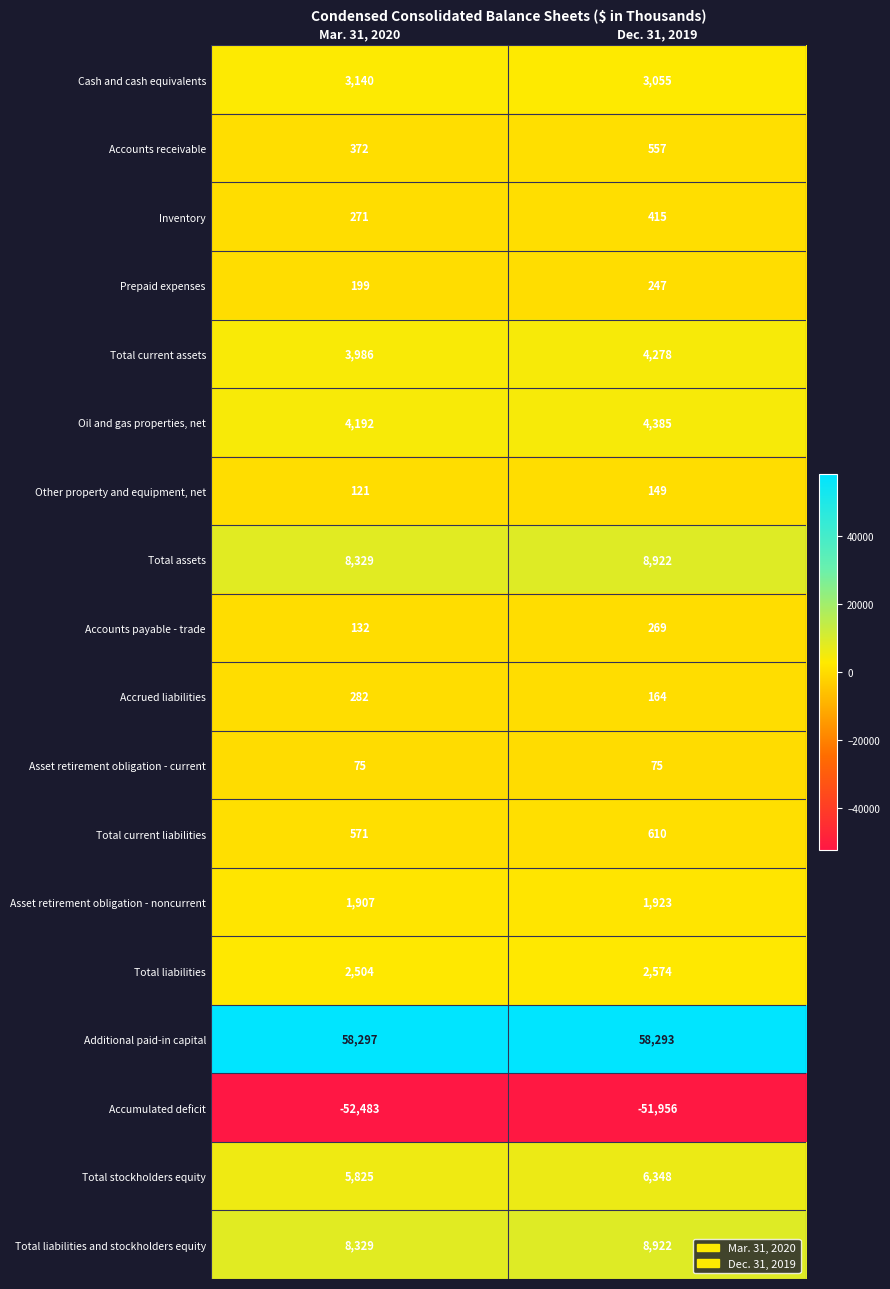

What value does the Other property and equipment, net series have at Mar. 31, 2020?

121